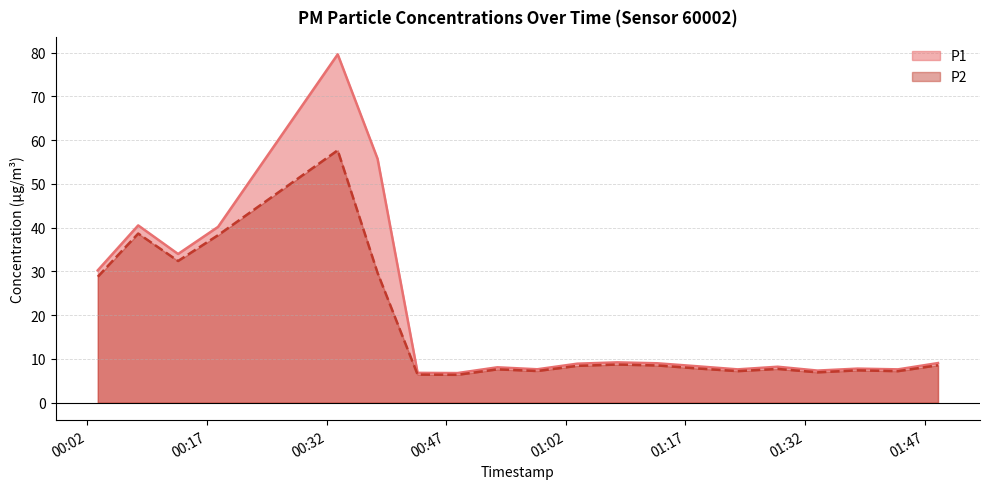

How many data points in P1 are less than 8?

7